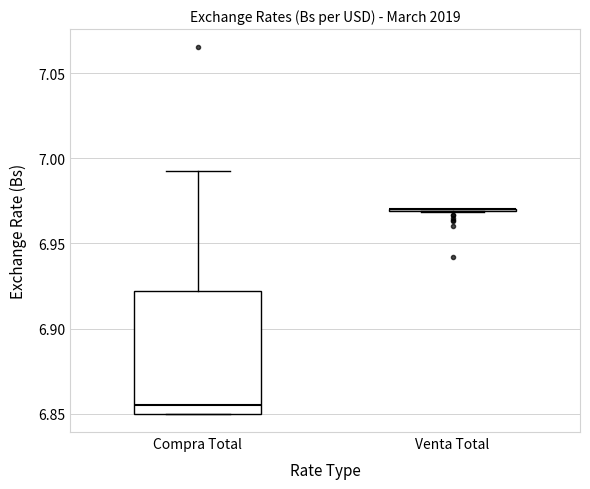

Where does the upper whisker of the box for Compra Total end on the y-axis? The values are not printed on the chart, so give them approximately, as read against the axis.

6.995